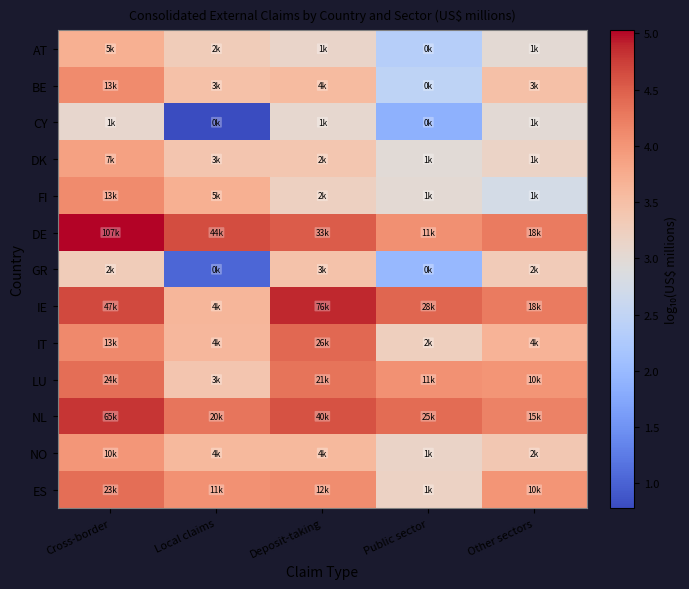

What is the maximum value shown in the chart?

5.0